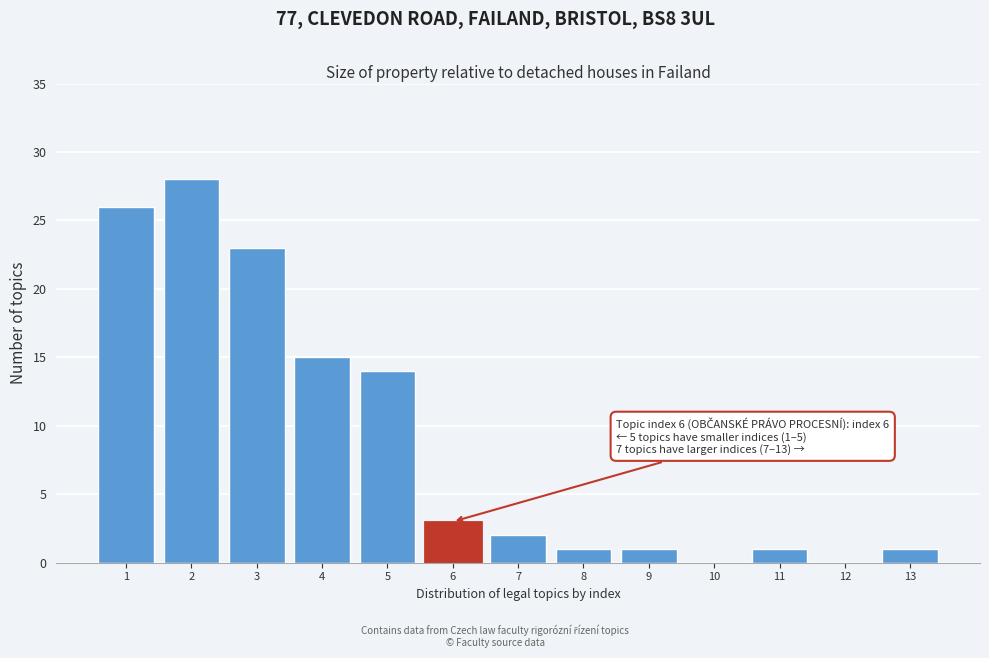

Reading left to right, what are all the values shown in this chart?

1=26	2=28	3=23	4=15	5=14	6=3	7=2	8=1	9=1	10=0	11=1	12=0	13=1